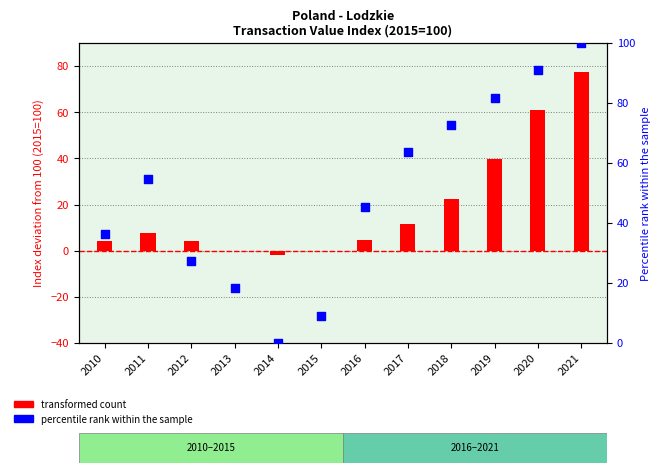

At how many categories does at least one series exceed 44?

7